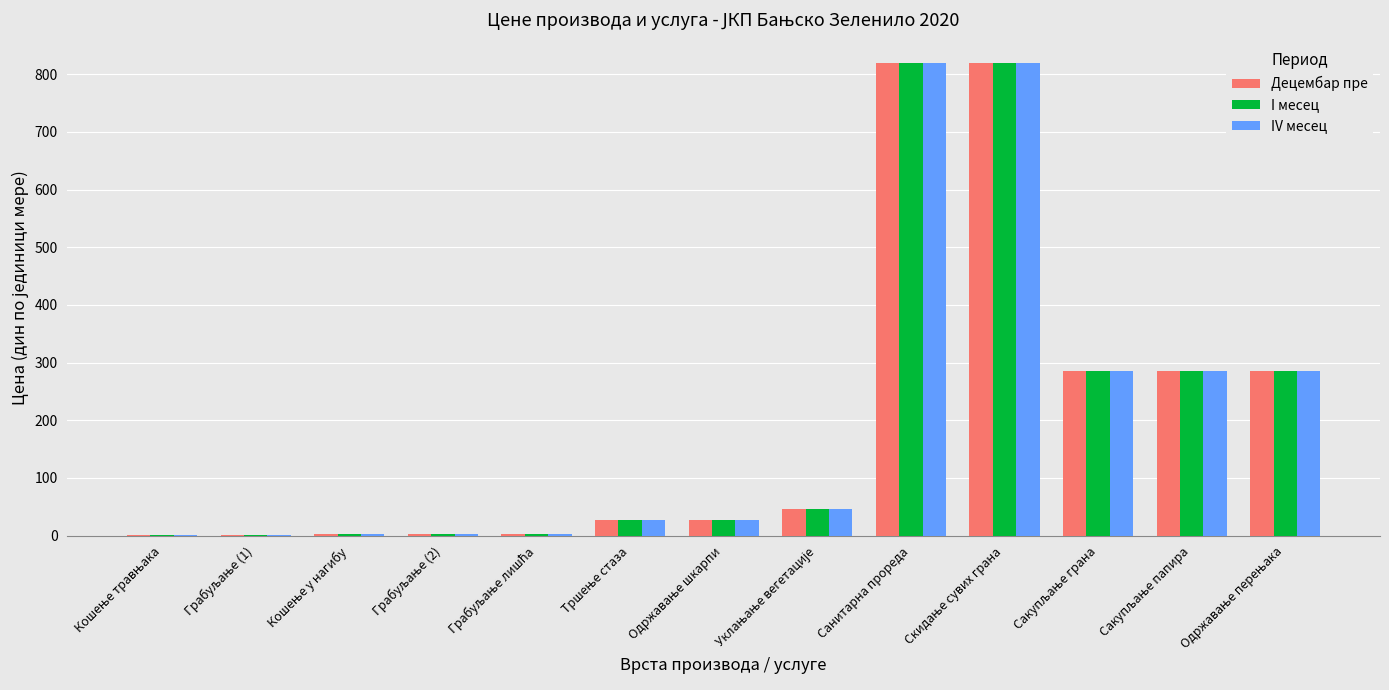

What is the sum of all I месец values?

2606.0